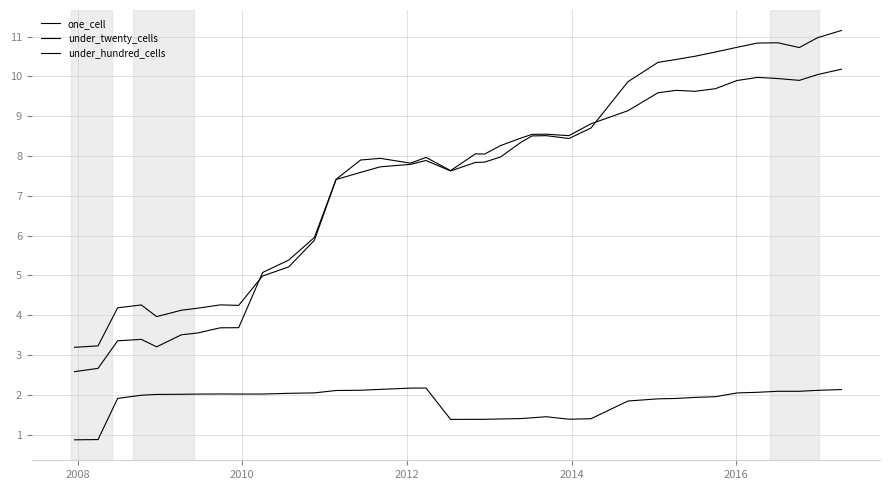

Where is the first local minimum for one_cell?

2014